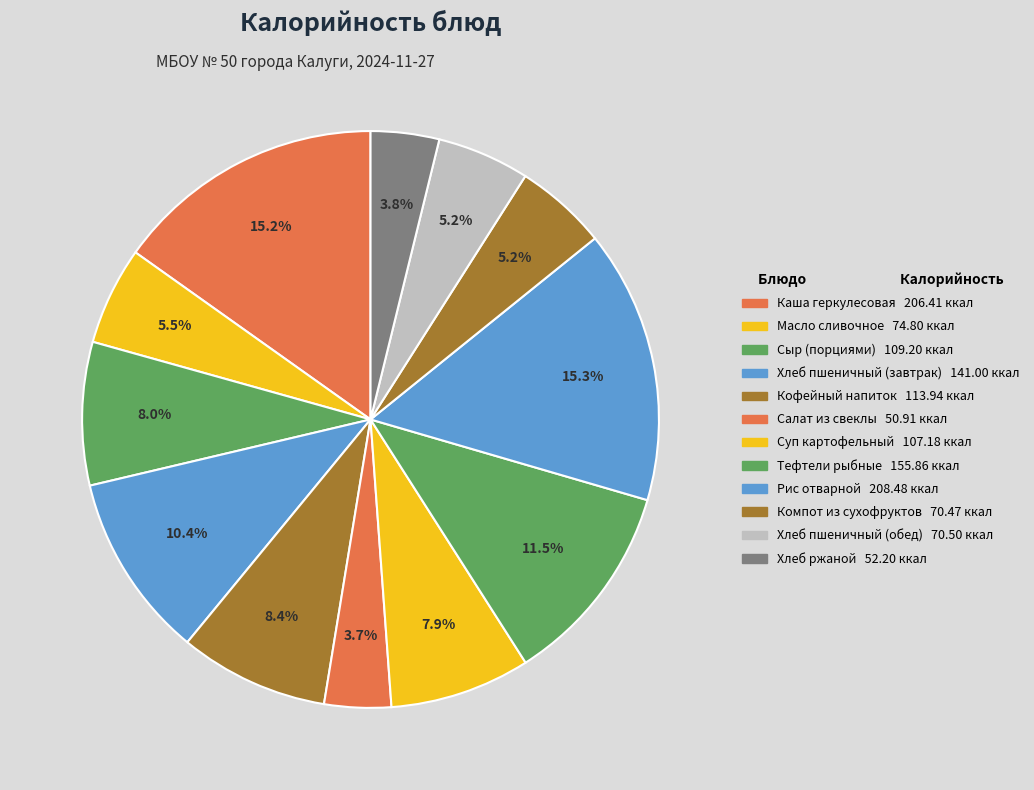

Is there any slice that represents more than half of the pie?

No